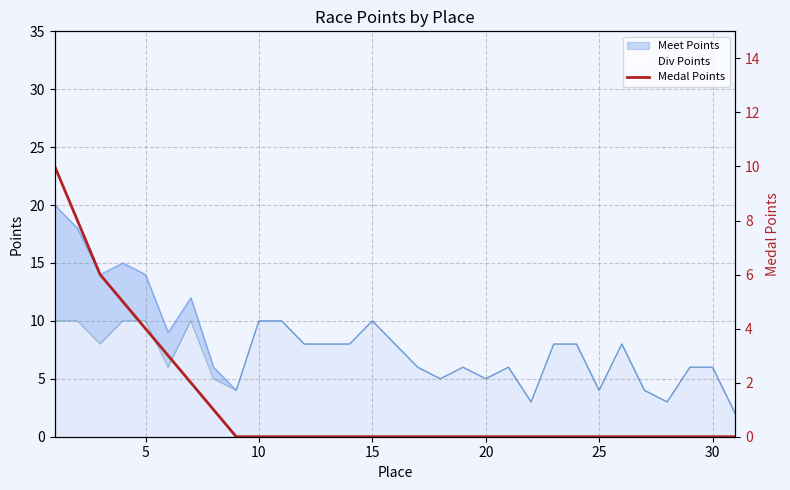

Count the values in the range 0 to 1.

24